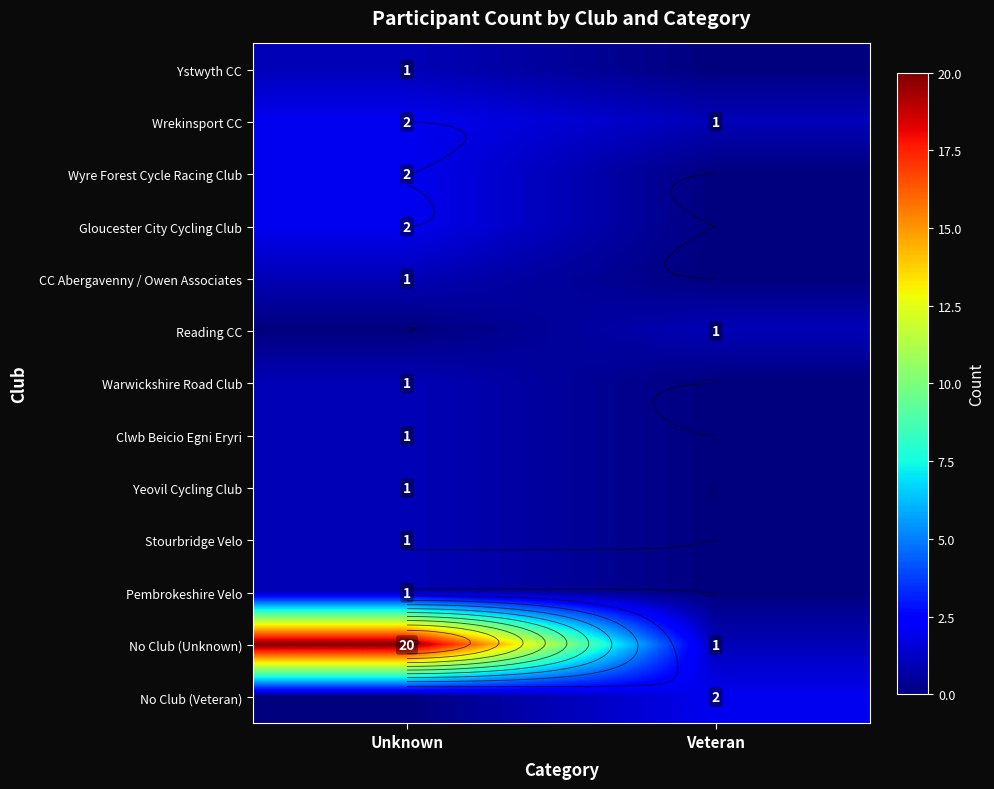

Which series has the widest spread of values?

No Club (Unknown)